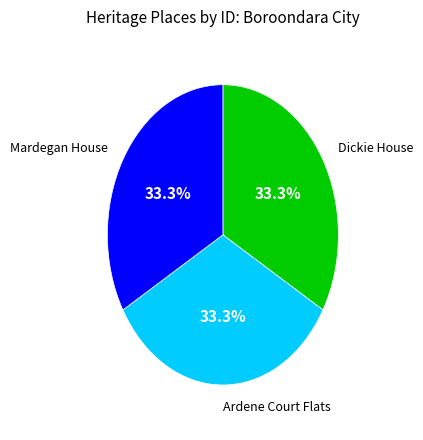

Does Dickie House account for over 50% of the chart?

No